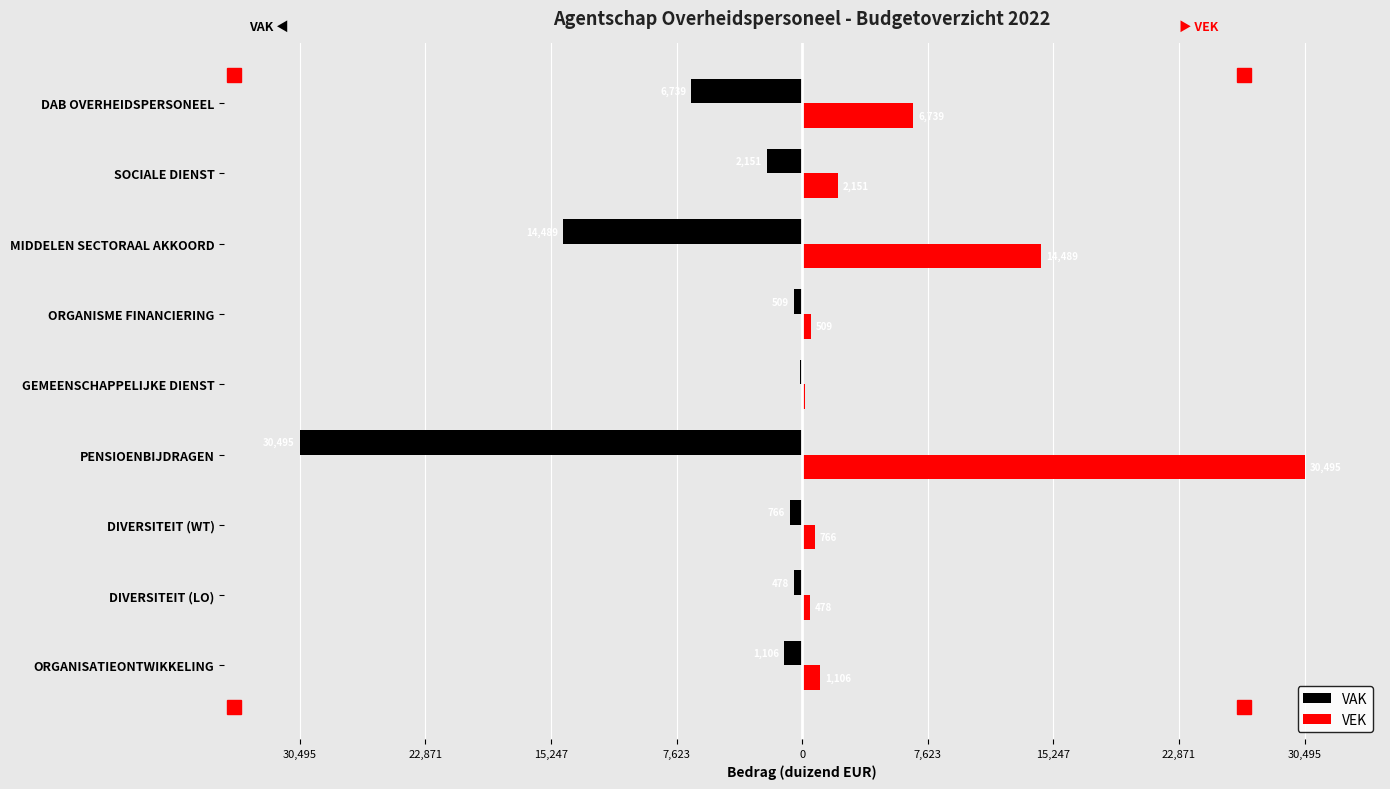

Rank the series by their average value, from lowest to highest.

VAK, VEK